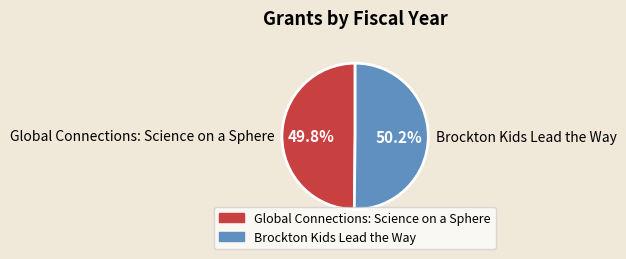

The Brockton Kids Lead the Way slice represents 50% of the pie. True or false?

True